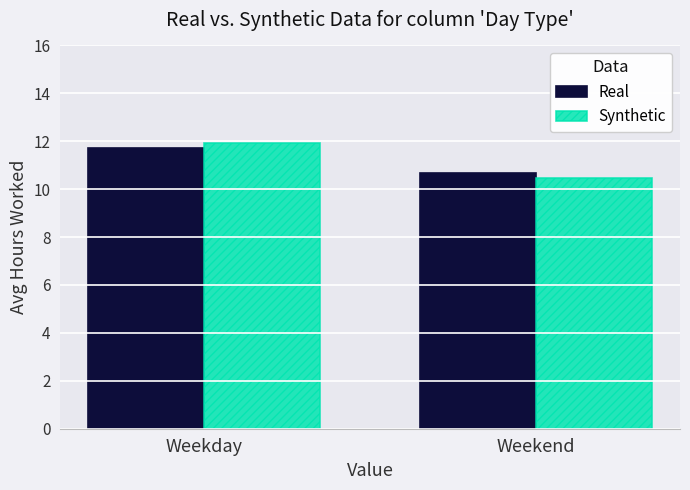

Count the number of categories in the chart.

2